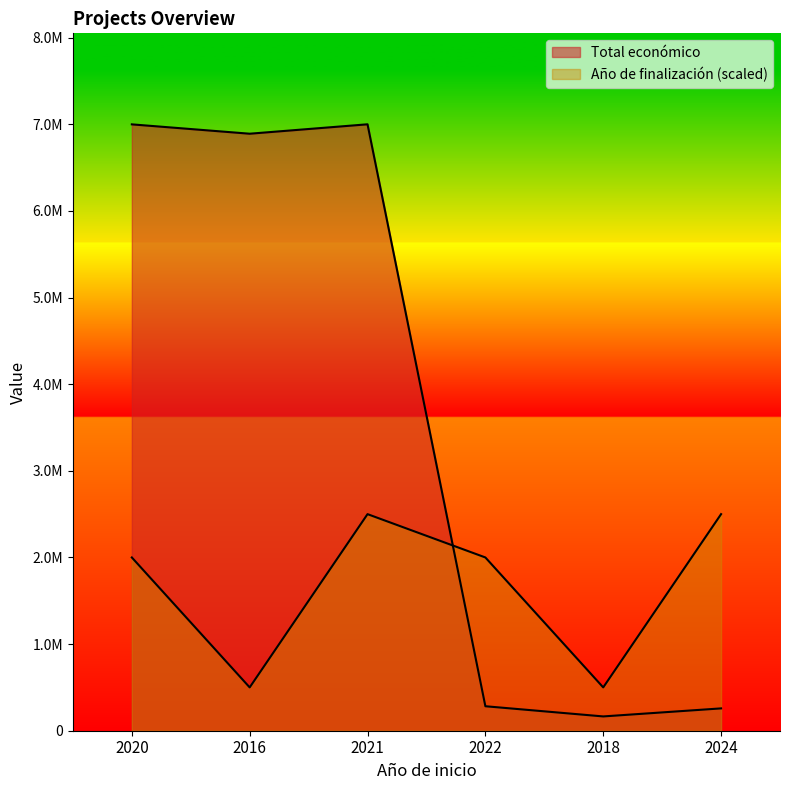

What is the difference between the Año de finalización values at 2024 and 2020?

500000